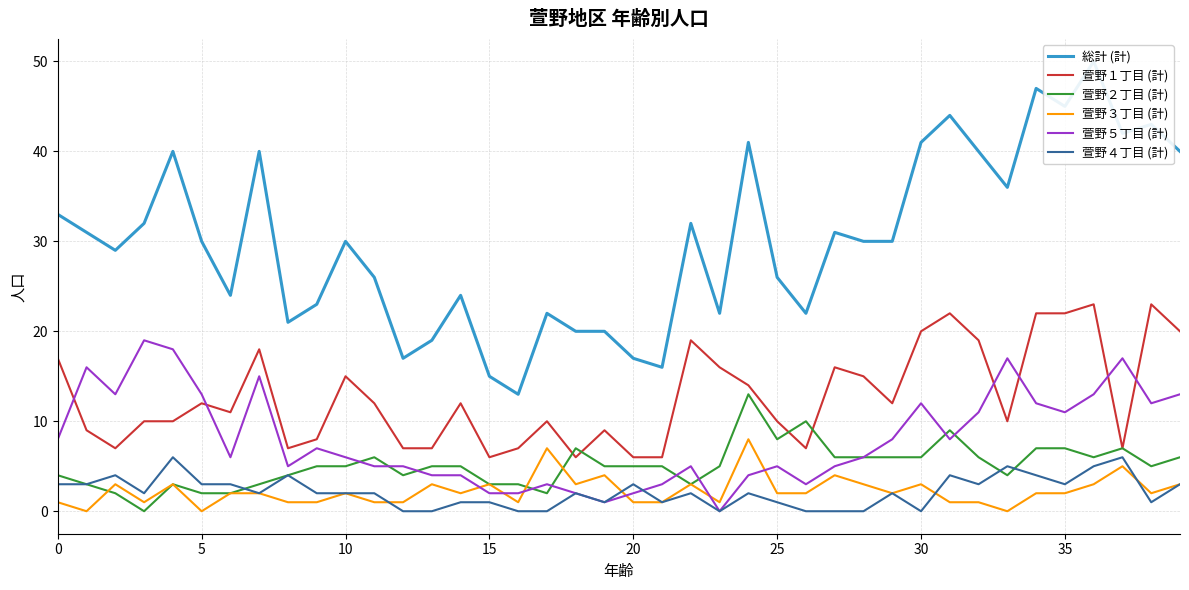

Is it true that 萱野４丁目 (計) equals 3 at 0?

True